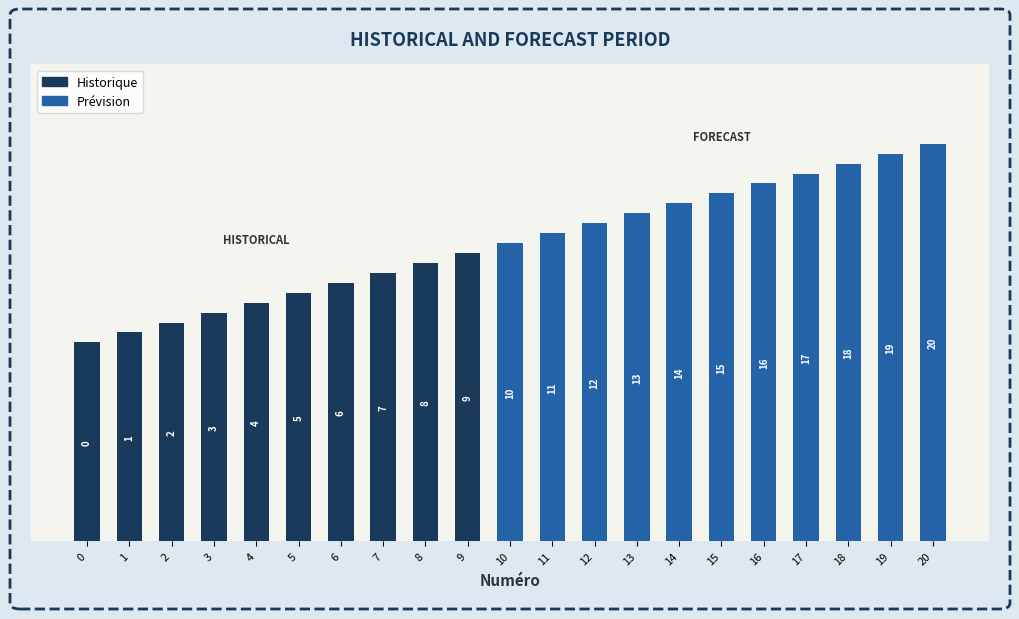

Where is the data nearest to the value 30?

10